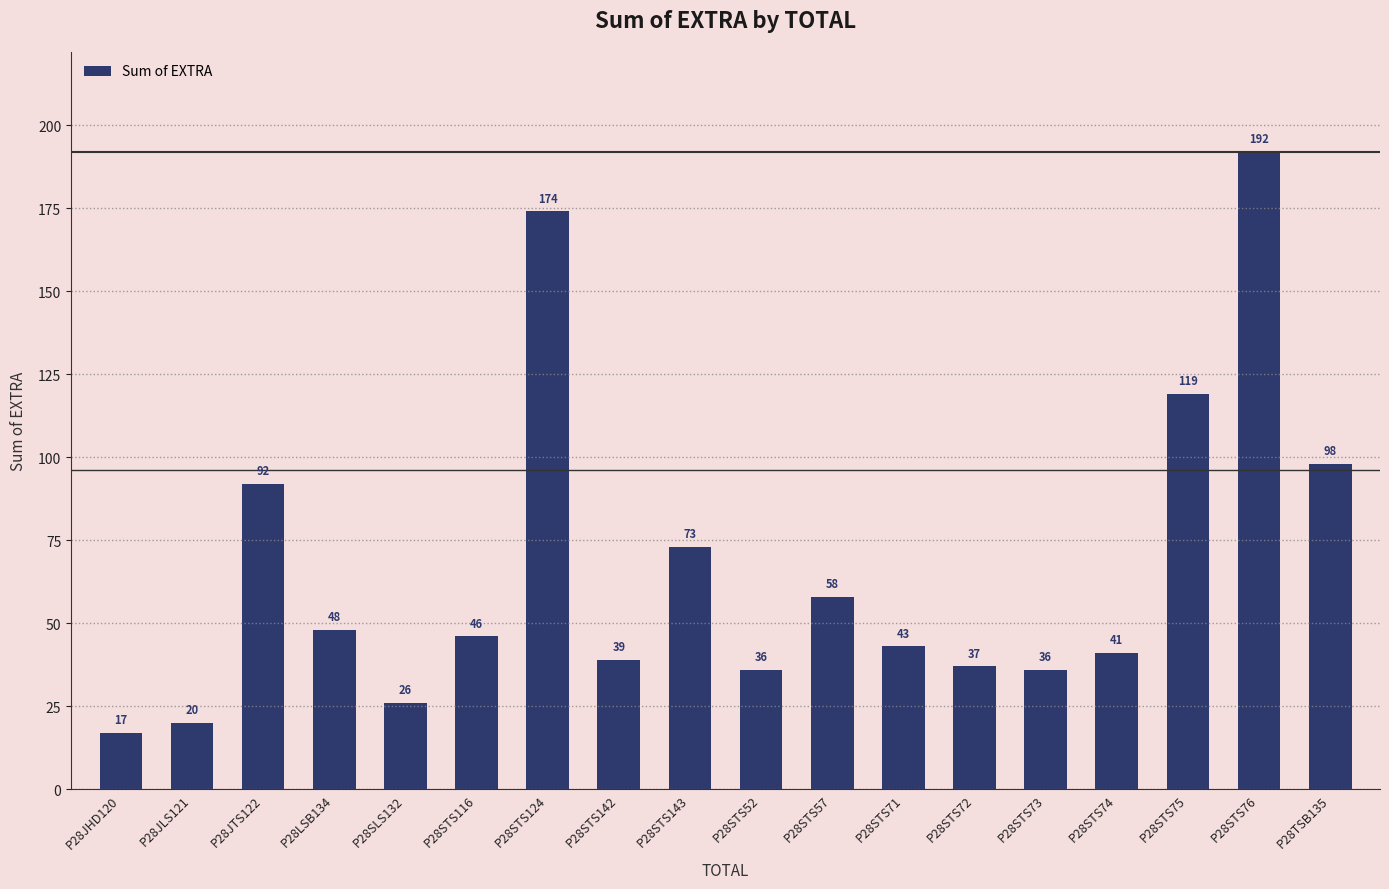

What is the sum of the values at P28STS72 and P28STS71?

80